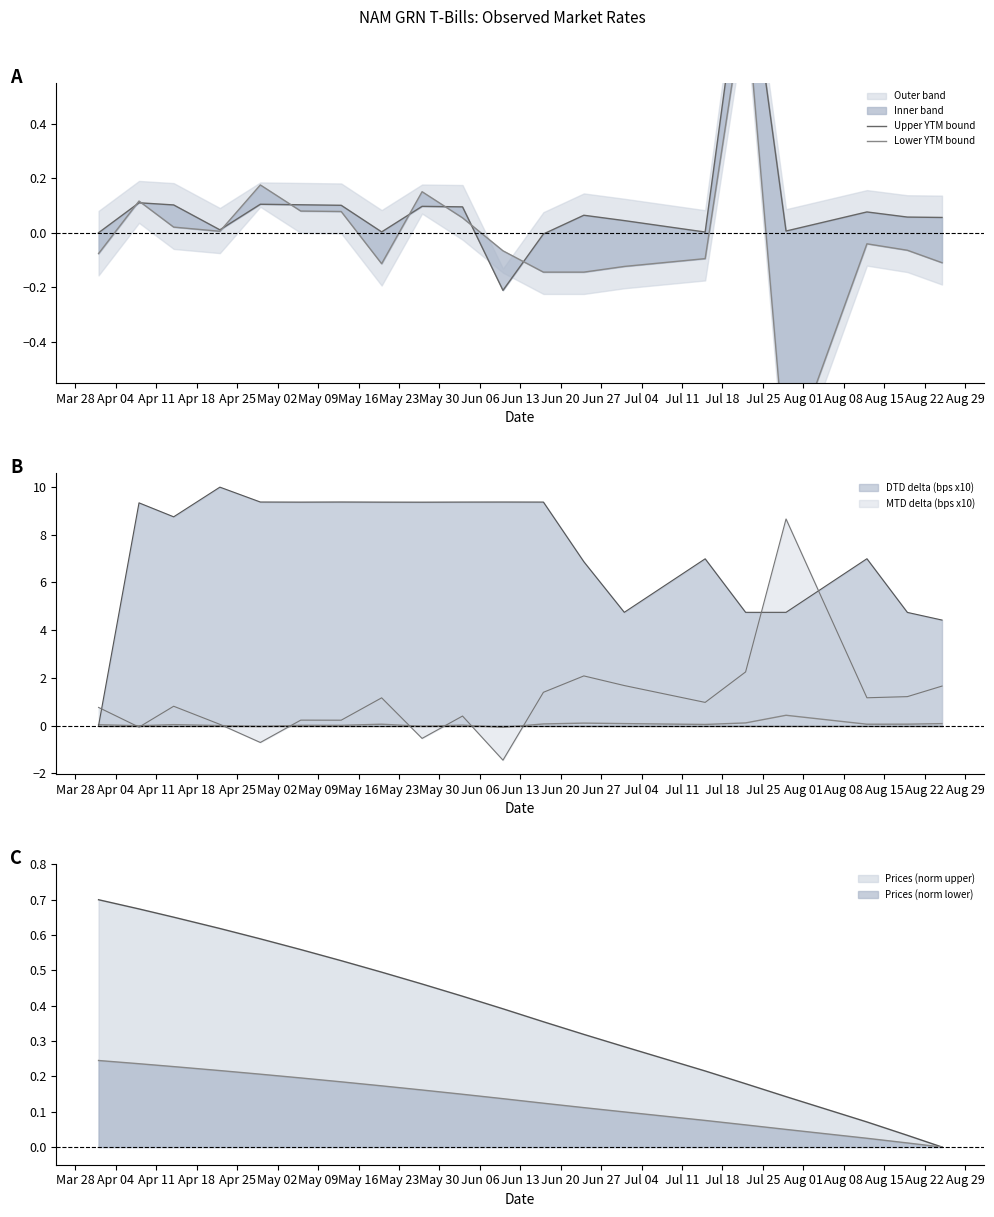

Which series has the largest total across all categories?

Upper YTM bound